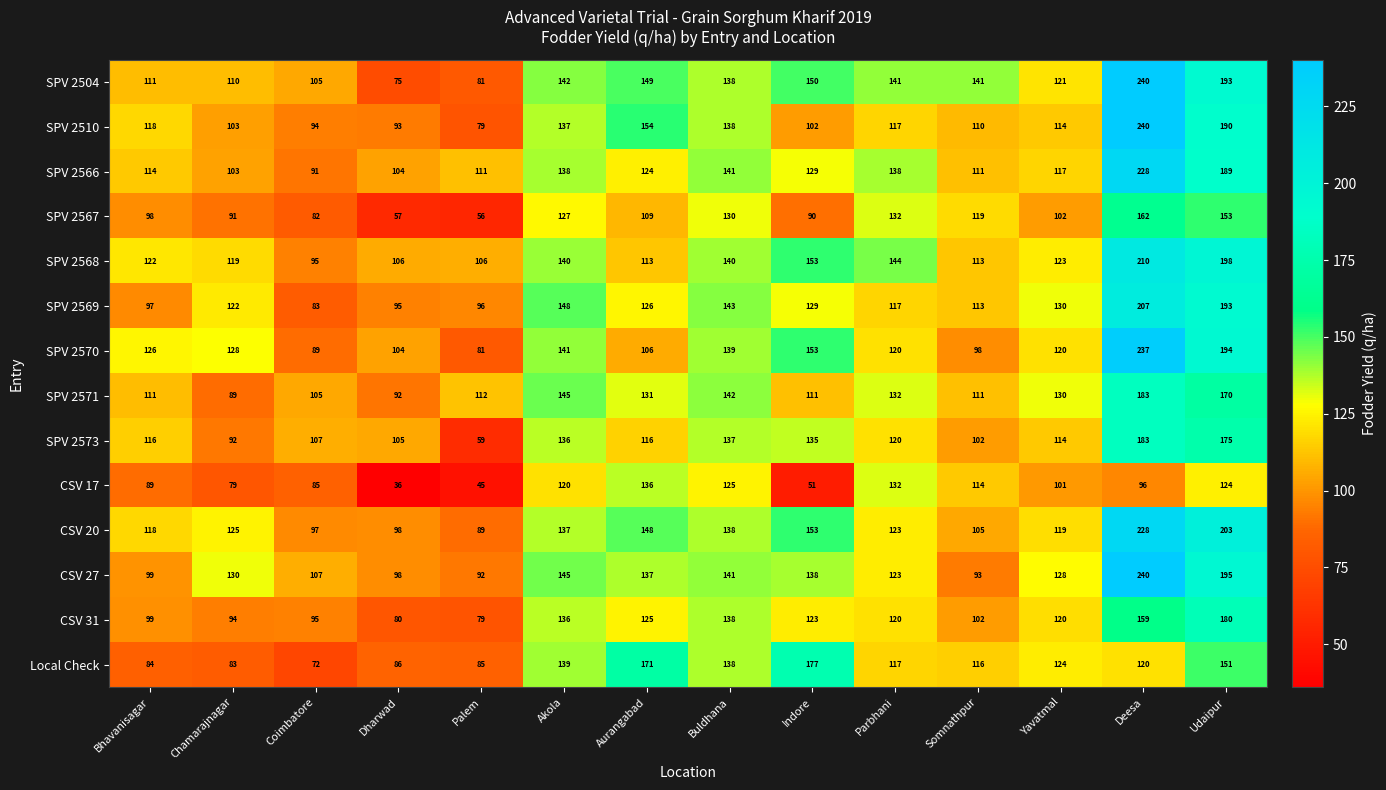

List the labels in order of CSV 20 value, smallest first.

Palem, Coimbatore, Dharwad, Somnathpur, Bhavanisagar, Yavatmal, Parbhani, Chamarajnagar, Akola, Buldhana, Aurangabad, Indore, Udaipur, Deesa